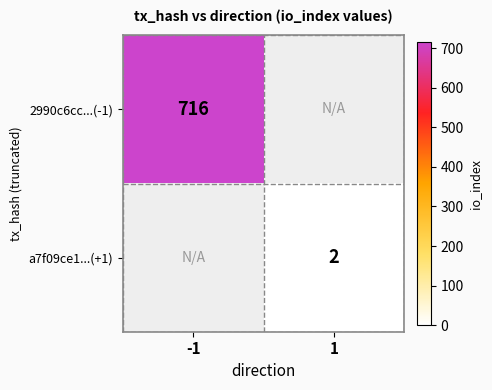

At how many categories does at least one series exceed 601?

1